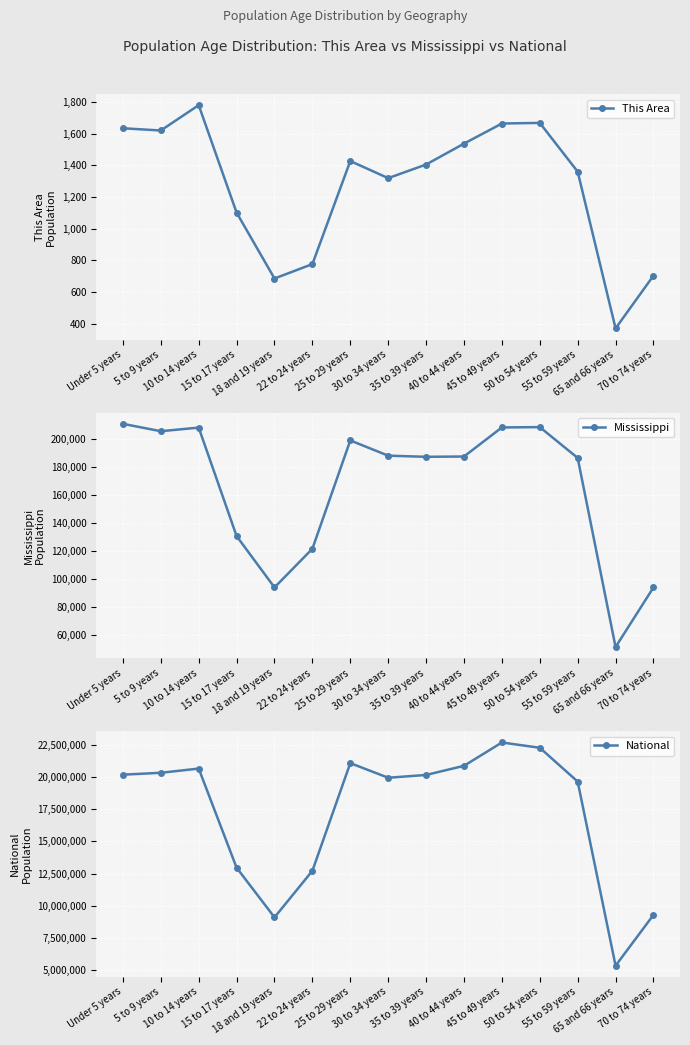

Which series has the largest total across all categories?

National